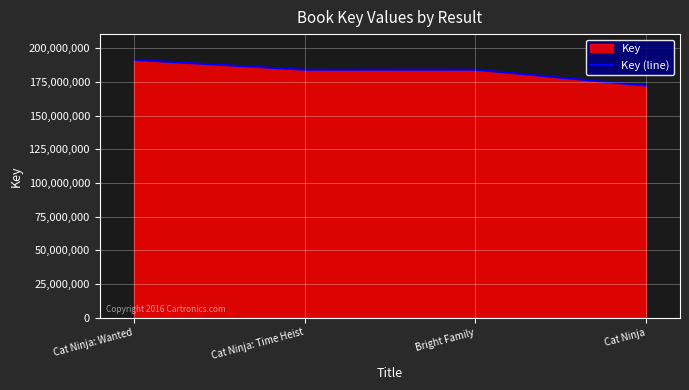

What position from the left is Cat Ninja: Time Heist?

2